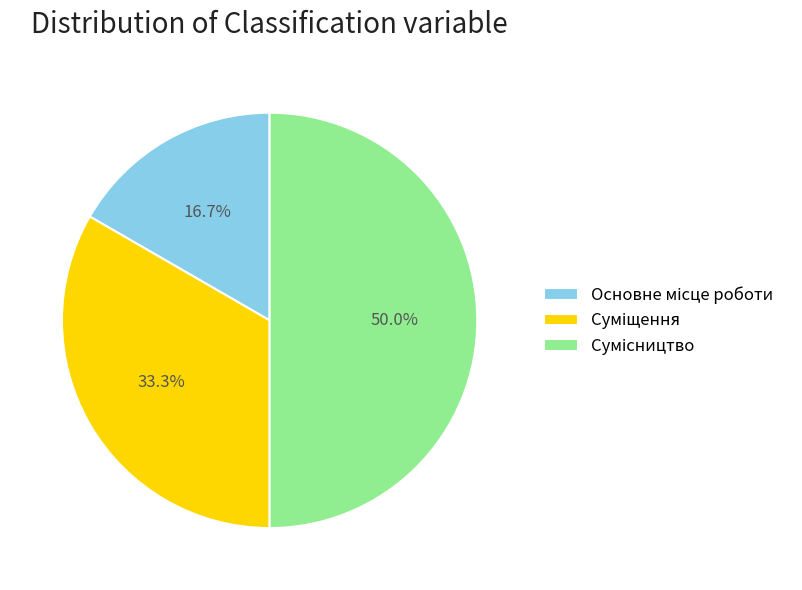

Which category has the biggest portion of the pie?

Сумісництво